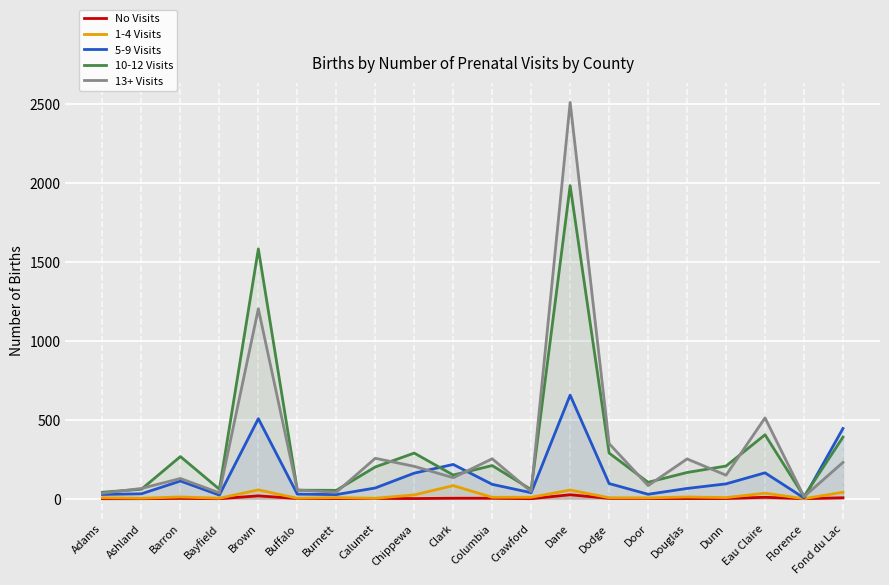

True or false: 13+ Visits and 5-9 Visits intersect in this chart.

True